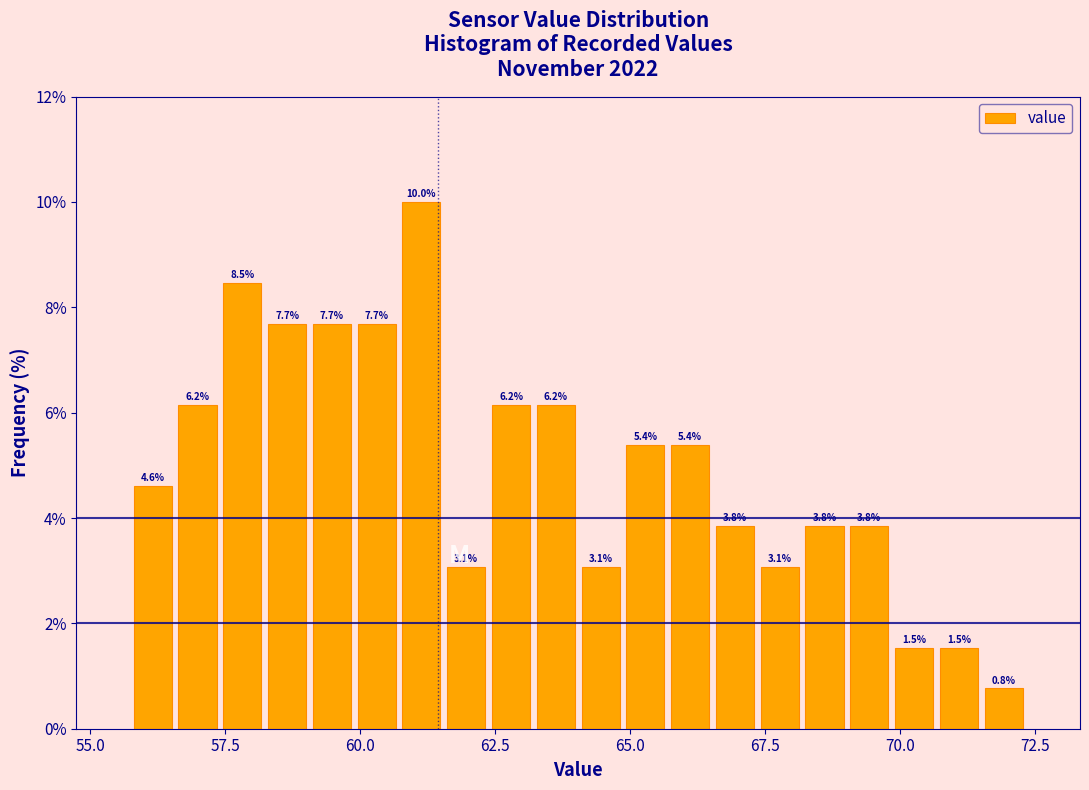

Read against the x-axis, roughly where is the centre of the tallest bar?

61.0